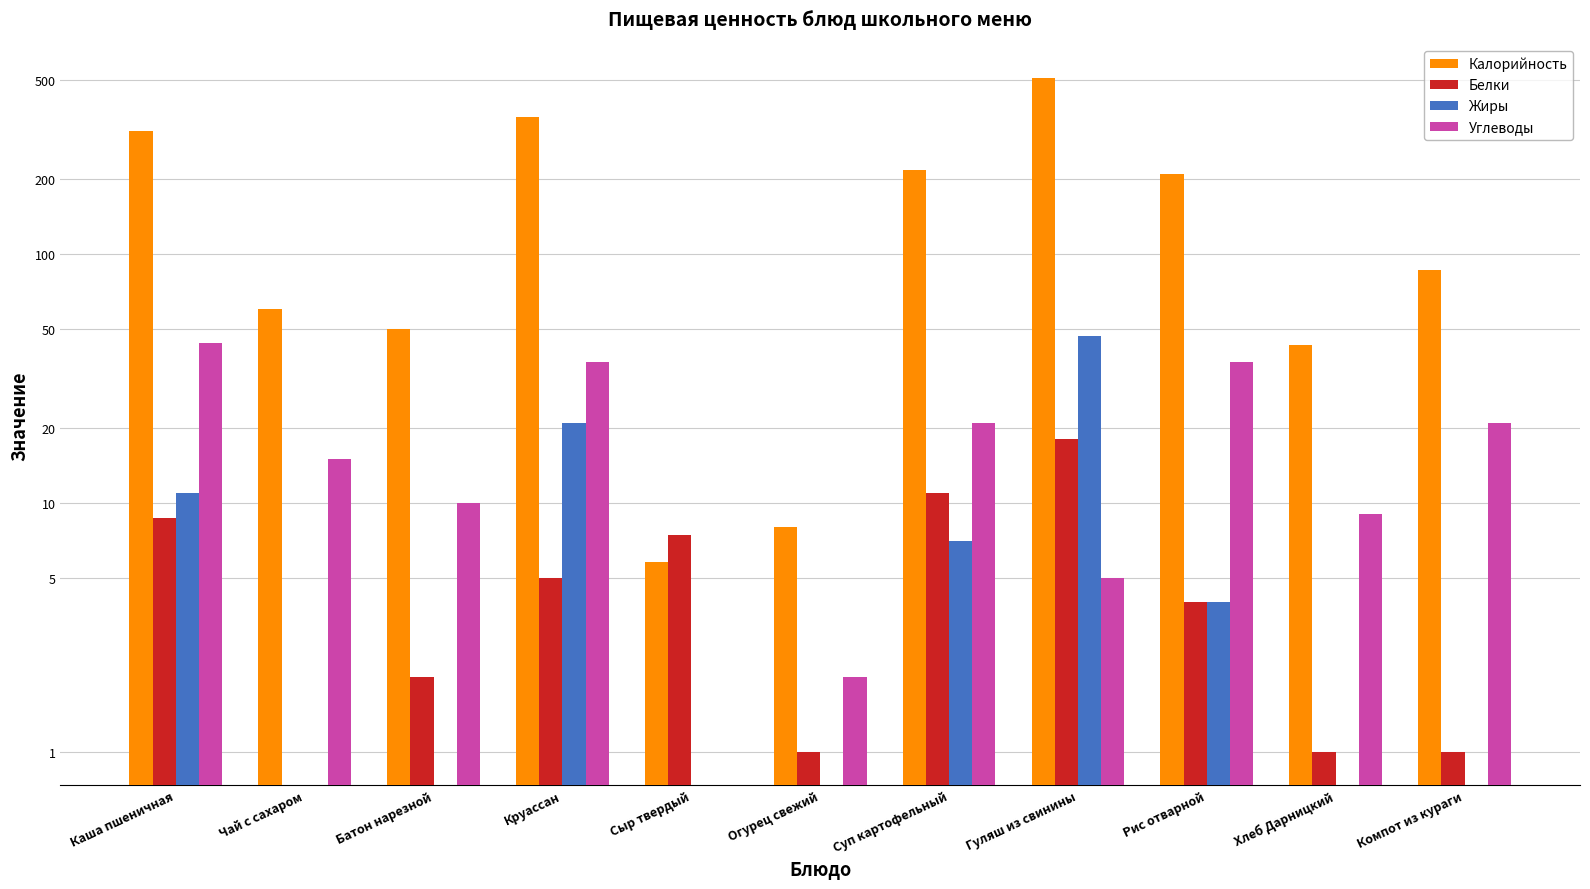

At which label does Углеводы first exceed 15?

Каша пшеничная